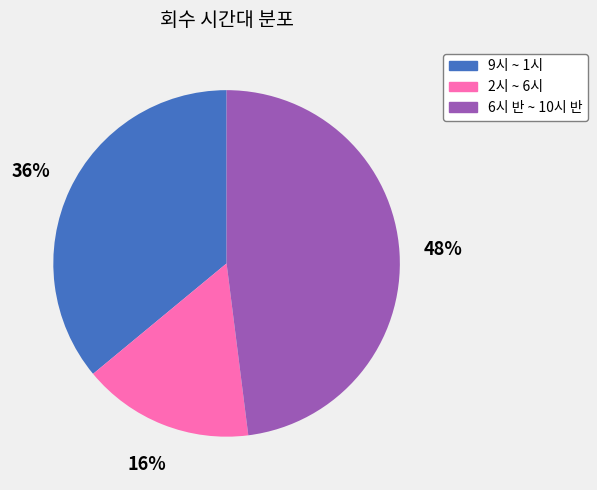

Which has a higher value, 9시 ~ 1시 or 2시 ~ 6시?

9시 ~ 1시